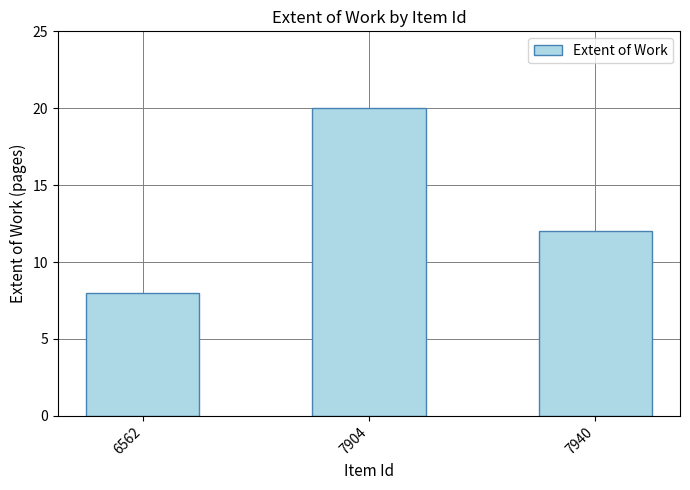

Are the bars grouped side by side (vs. stacked)?

No